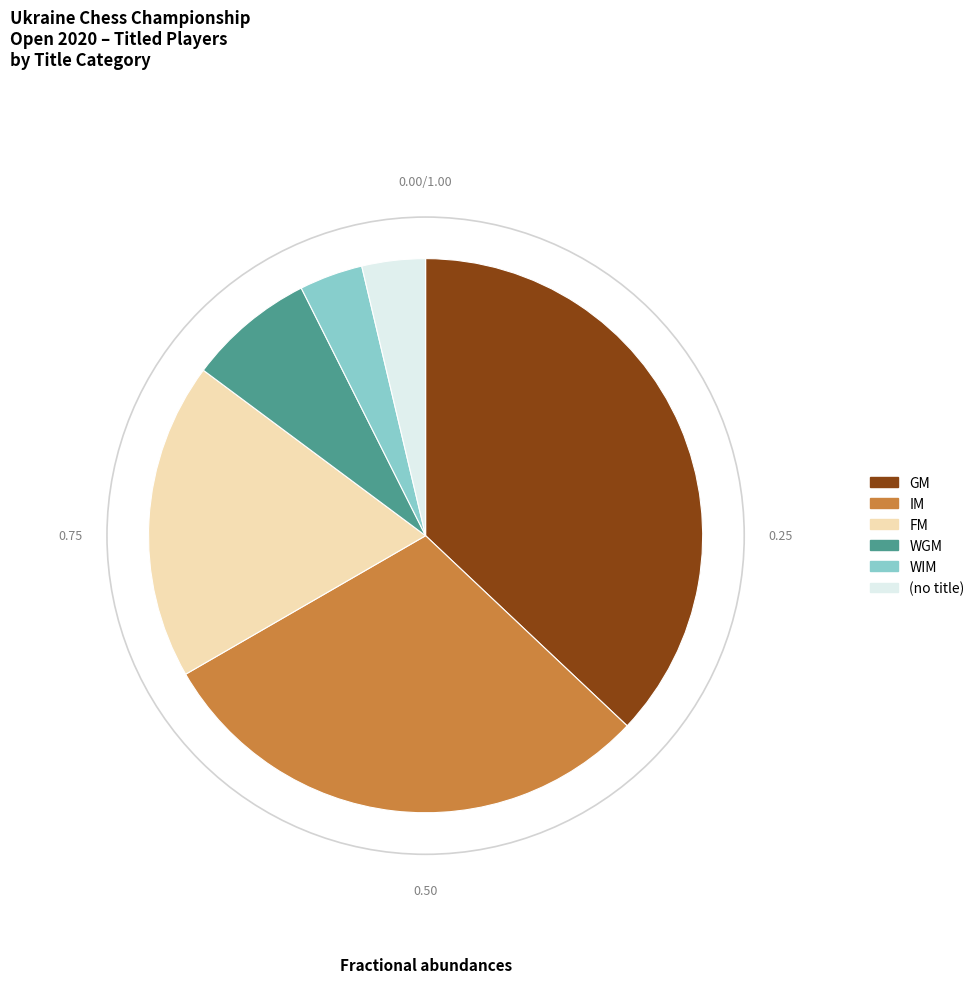

Is there any slice that represents more than half of the pie?

No